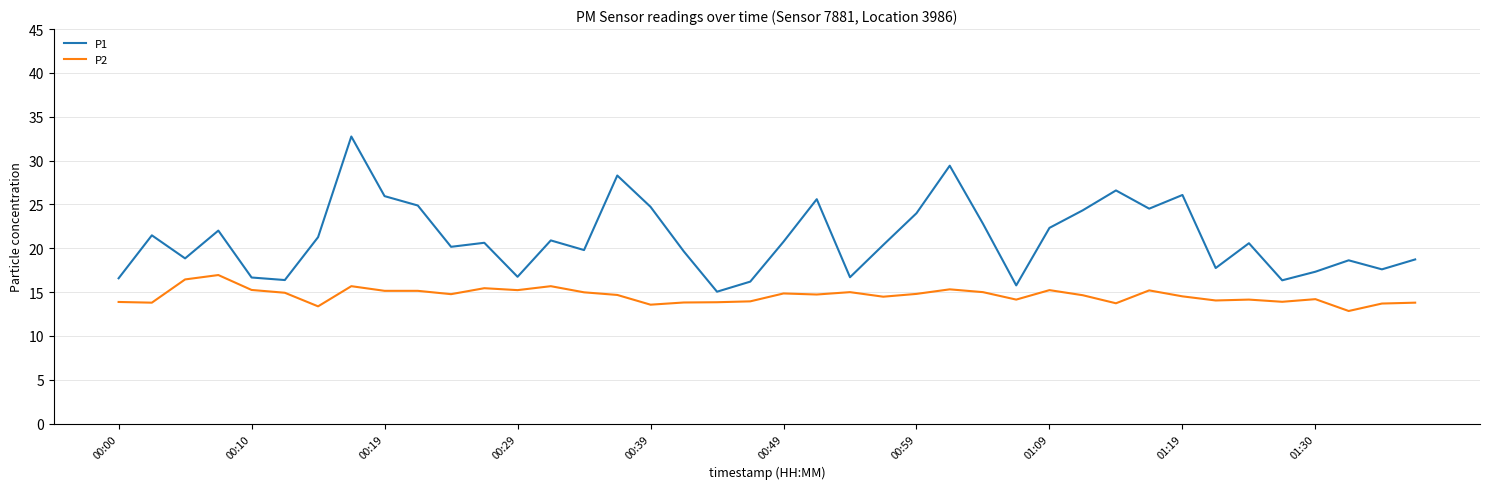

True or false: P2 and P1 cross at least once.

False